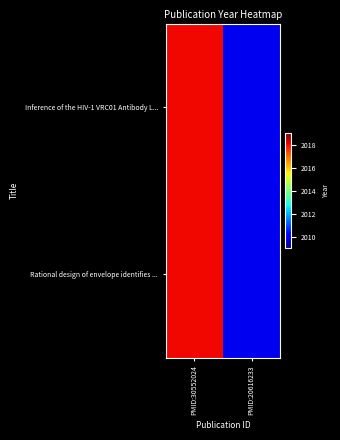

Reading left to right, extract all data points from this chart.

Inference of the HIV-1 VRC01 Antibody L...: PMID:30552024=2018	PMID:20616233=2010
Rational design of envelope identifies ...: PMID:30552024=2018	PMID:20616233=2010